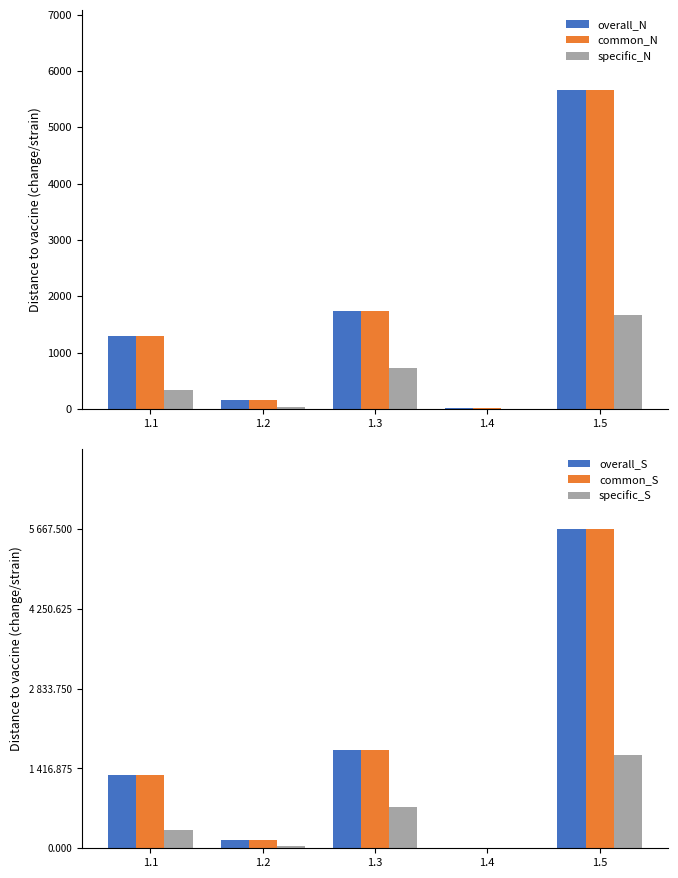

What is the difference between the specific_S values at 1.3 and 1.1?

401.5